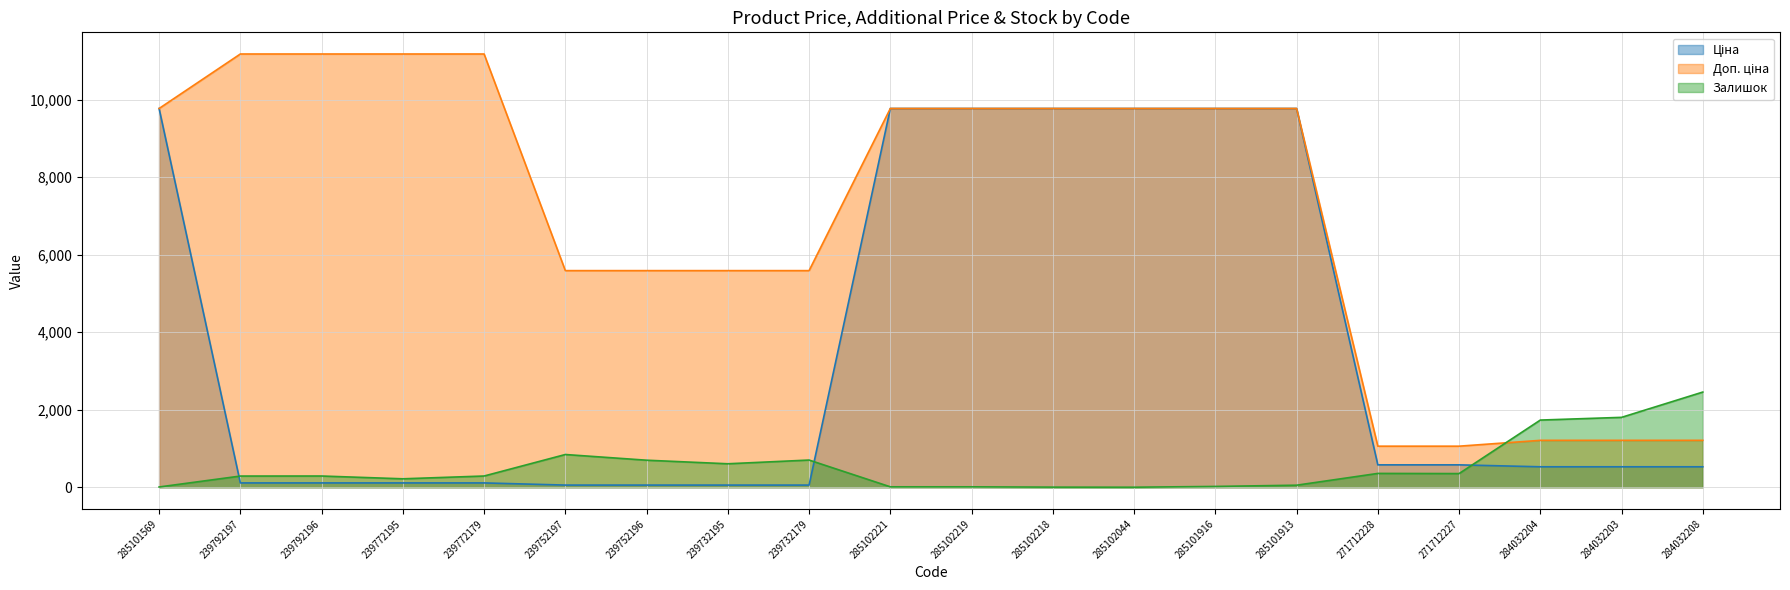

Between 285102221 and 285102044, which series saw the biggest shift?

Залишок